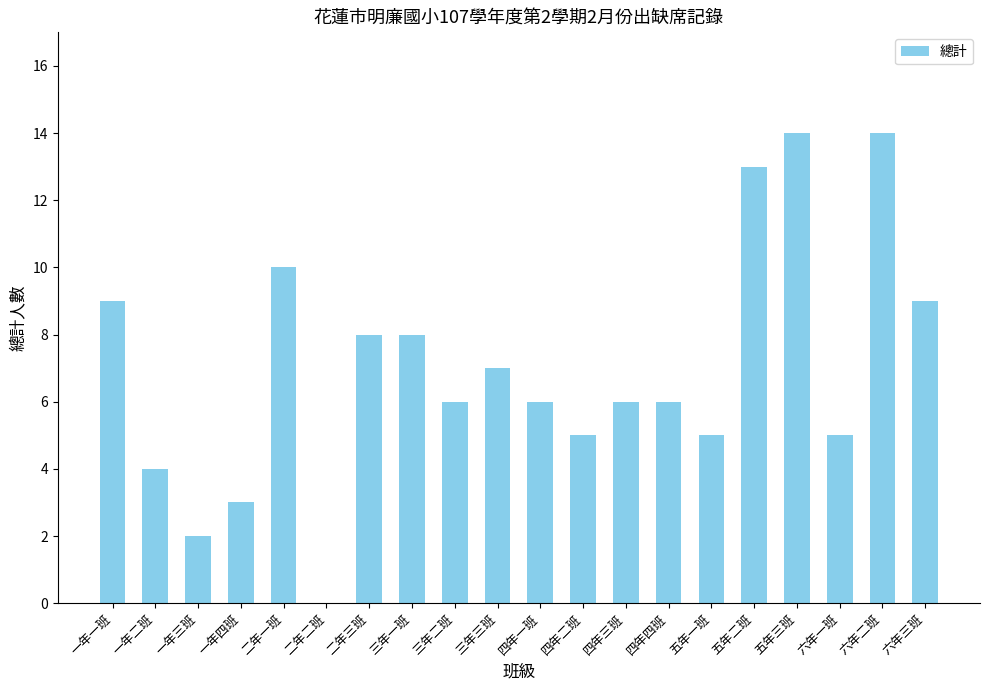

Which has a higher value, 一年一班 or 四年四班?

一年一班